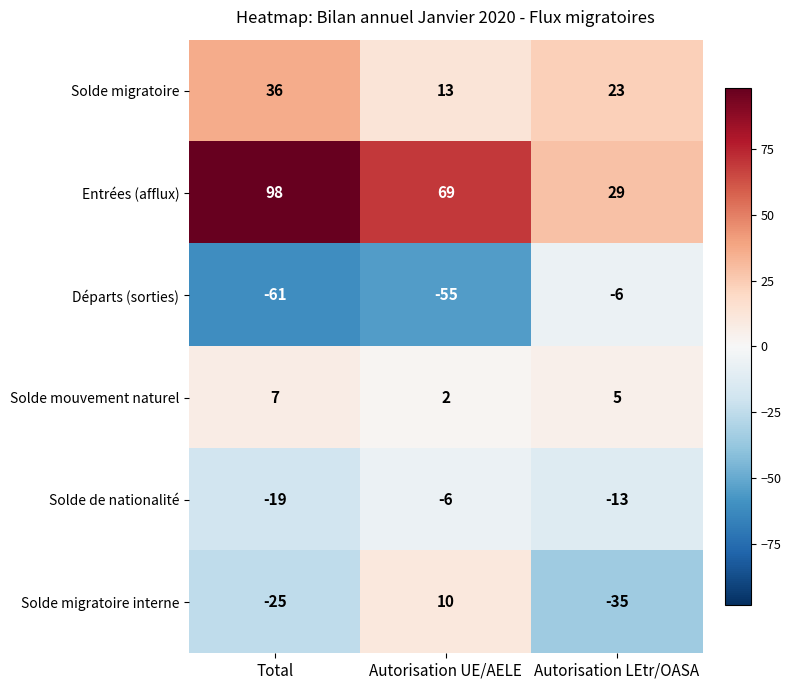

Where is Solde migratoire nearest to the value 24?

Autorisation LEtr/OASA